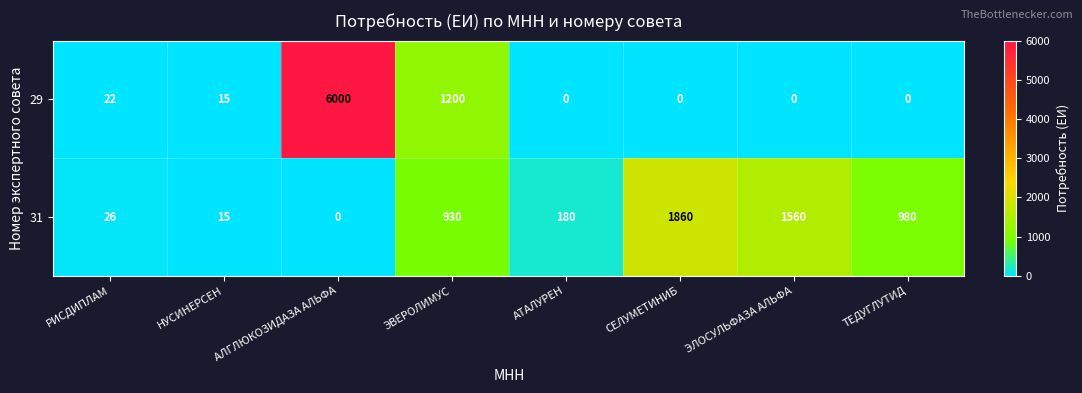

How many data points in 29 are less than 15?

4